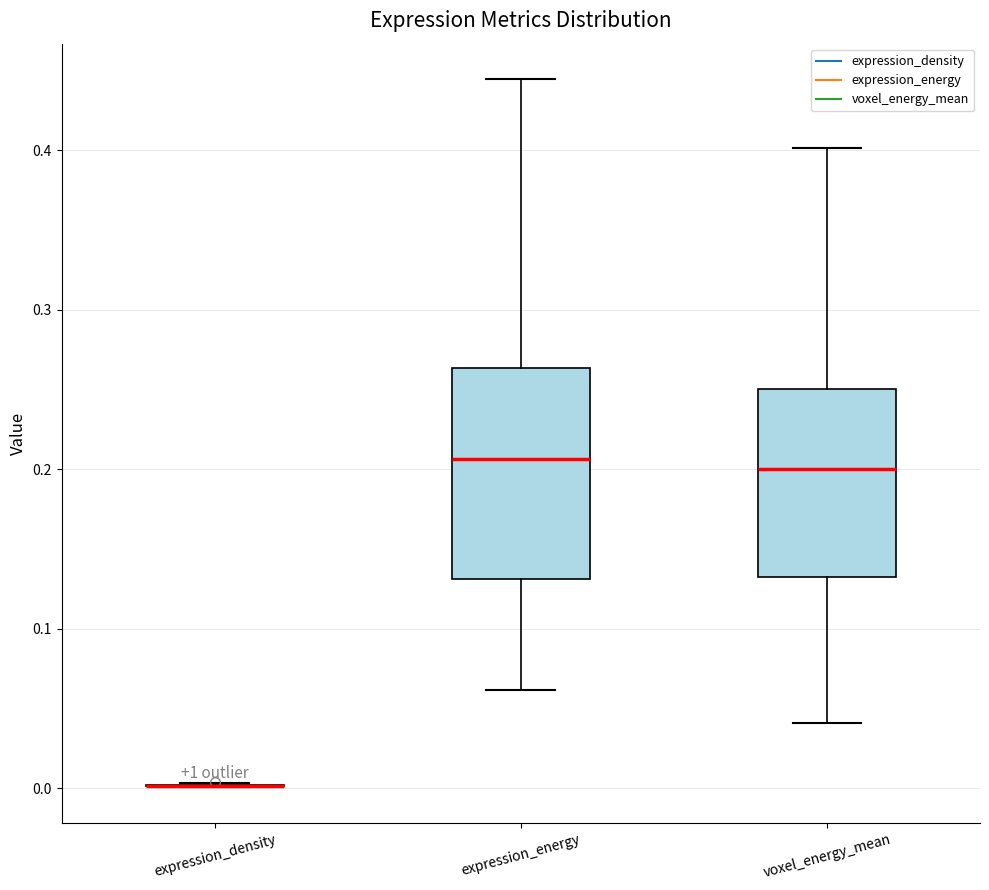

Where does the lower whisker of the box for voxel_energy_mean end on the y-axis? The values are not printed on the chart, so give them approximately, as read against the axis.

0.04